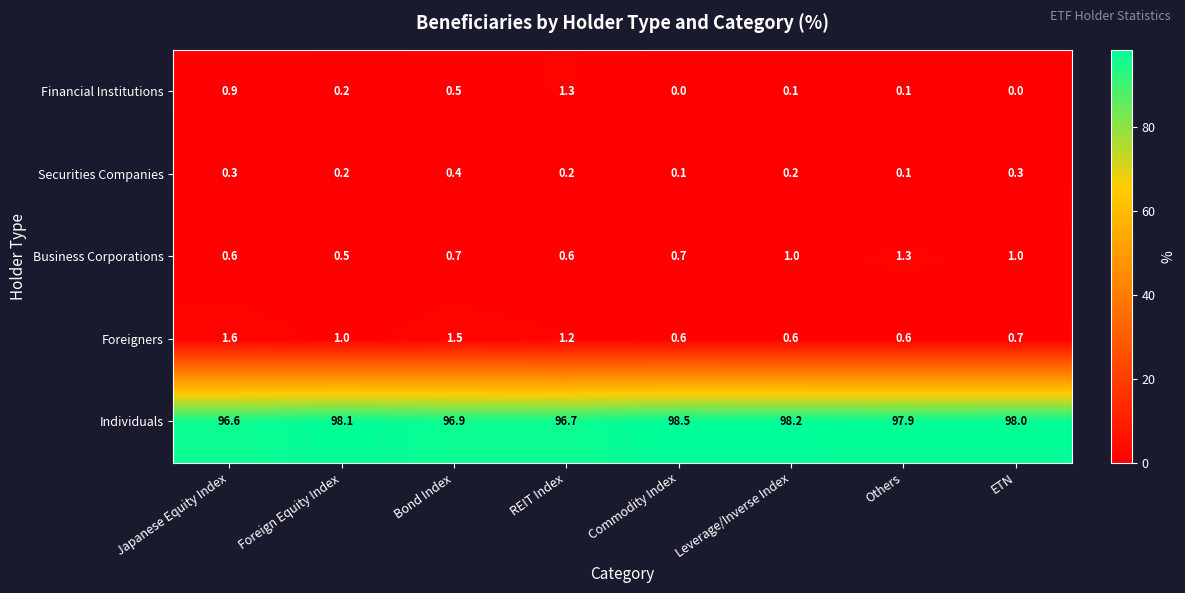

Which series has the largest total across all categories?

Individuals